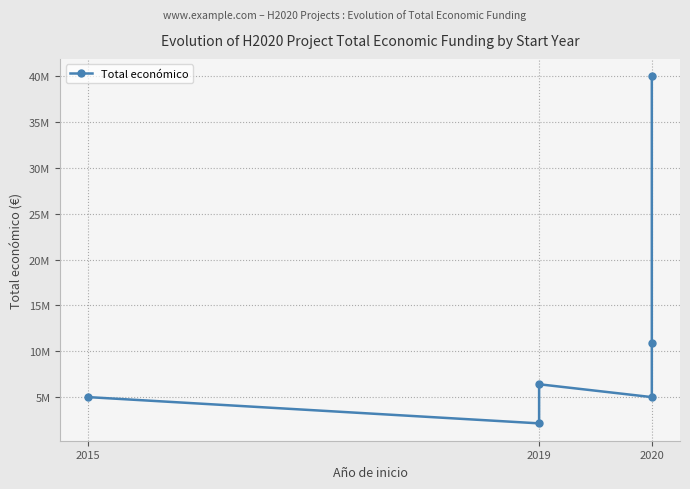

Reading left to right, what are all the values shown in this chart?

5000000	2136174	6402164	4999663	10950171	40000000